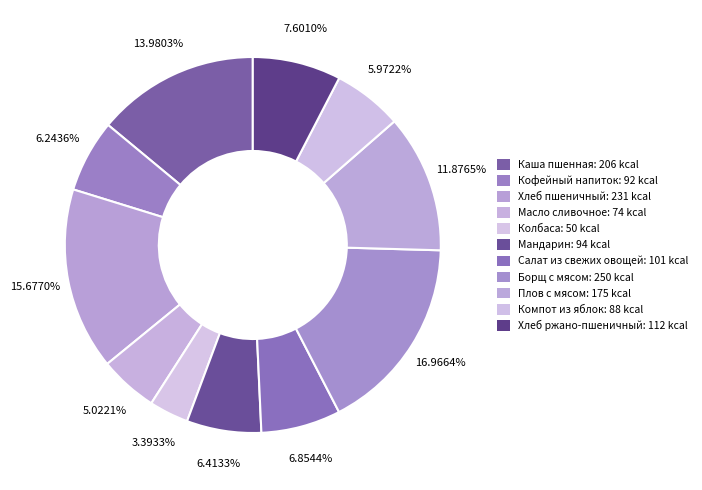

How many segments does this pie chart have?

11